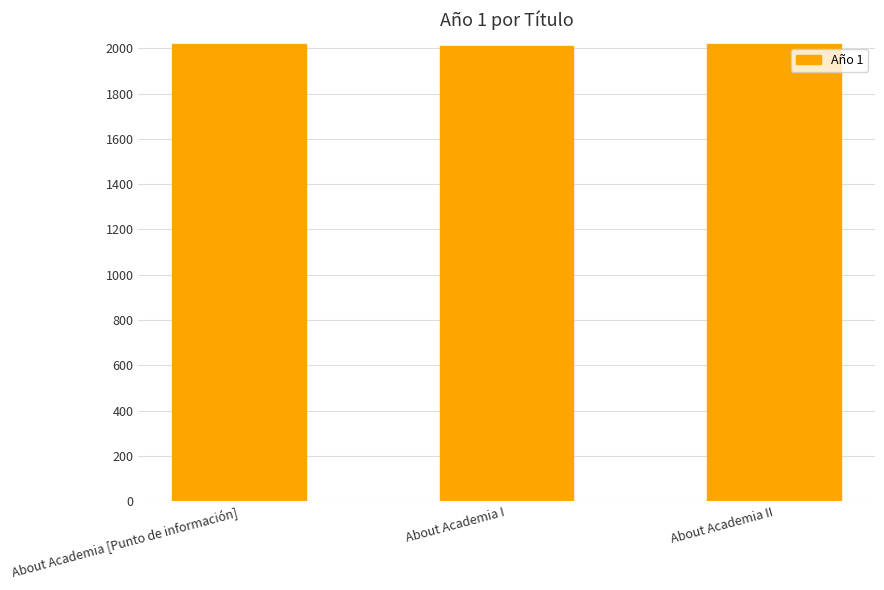

What is the sum of the values at About Academia II and About Academia I?

4028